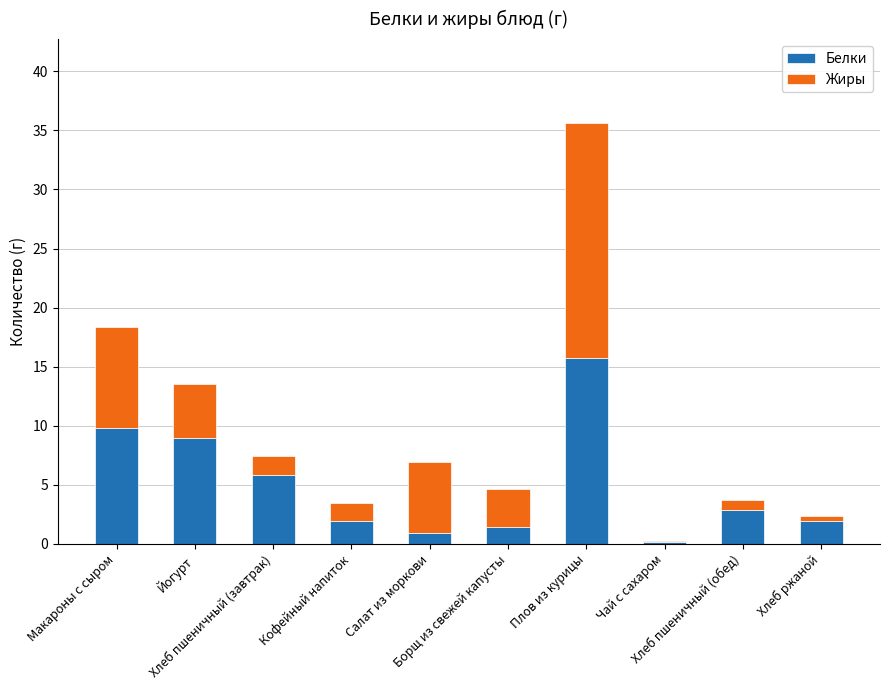

Does the chart contain stacked bars?

Yes